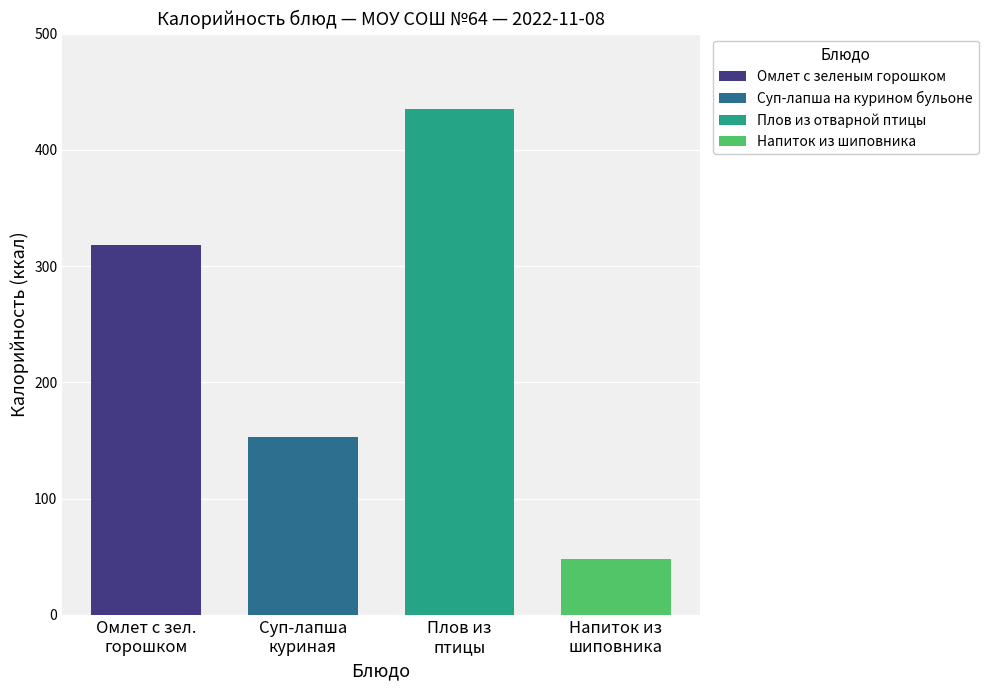

What is the greatest value displayed?

435.1